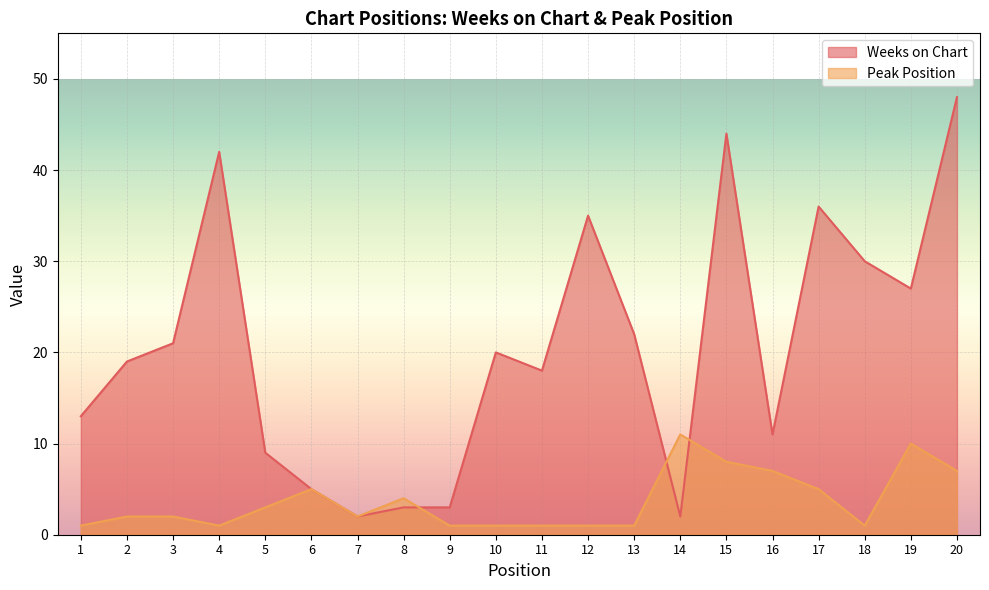

Which series has the widest spread of values?

Weeks on Chart